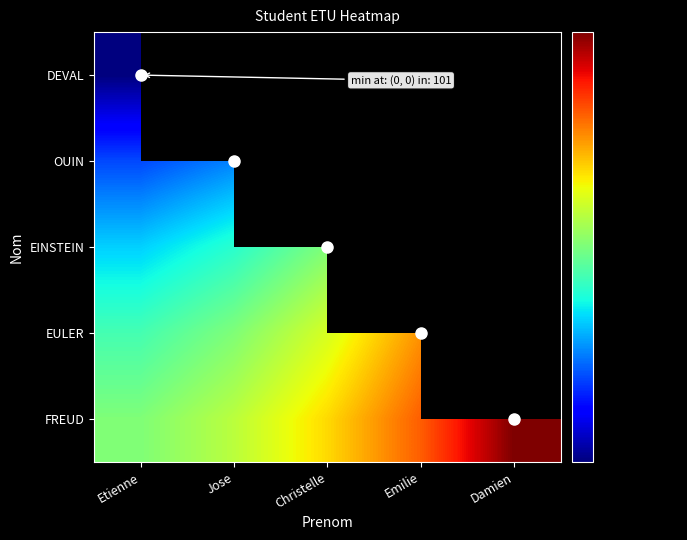

At which label is OUIN closest to 101?

Etienne